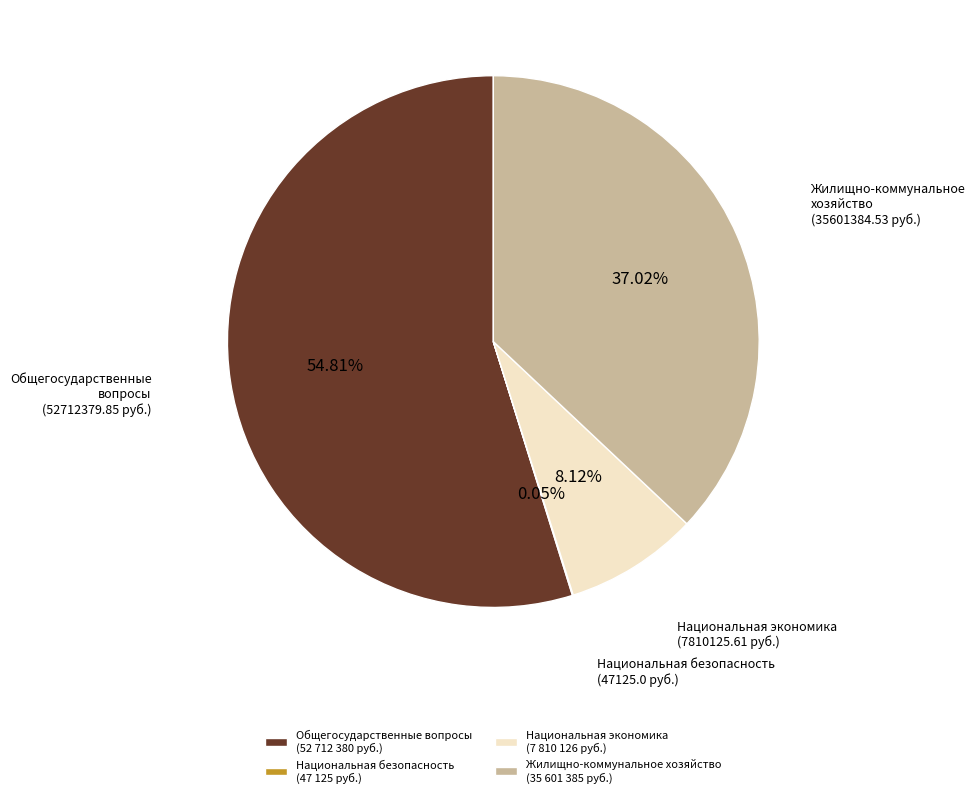

Combined, do Жилищно-коммунальное хозяйство and Общегосударственные вопросы account for over 50%?

Yes